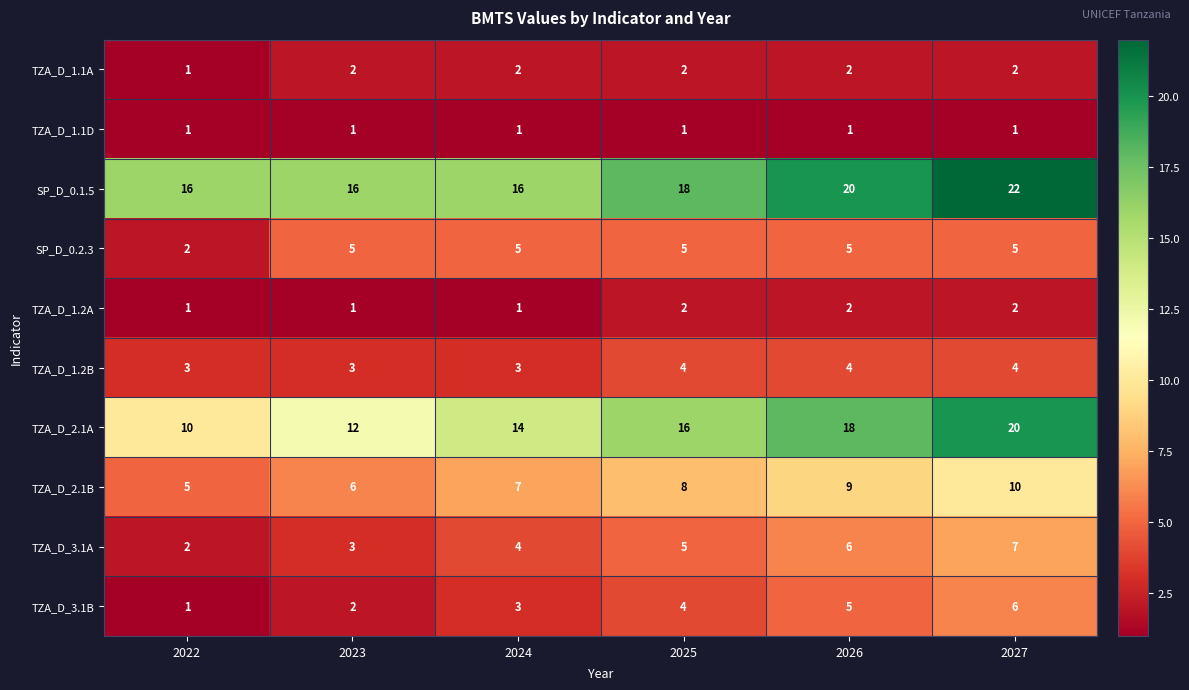

What is the maximum value for TZA_D_2.1B?

10